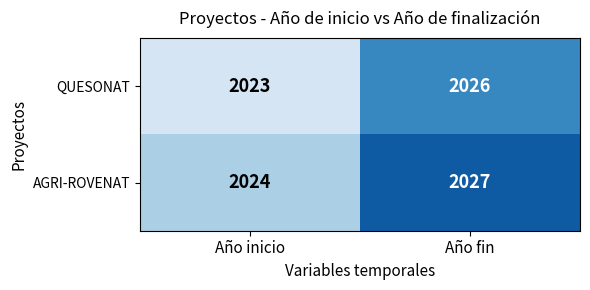

Which series has the largest total across all categories?

AGRI-ROVENAT